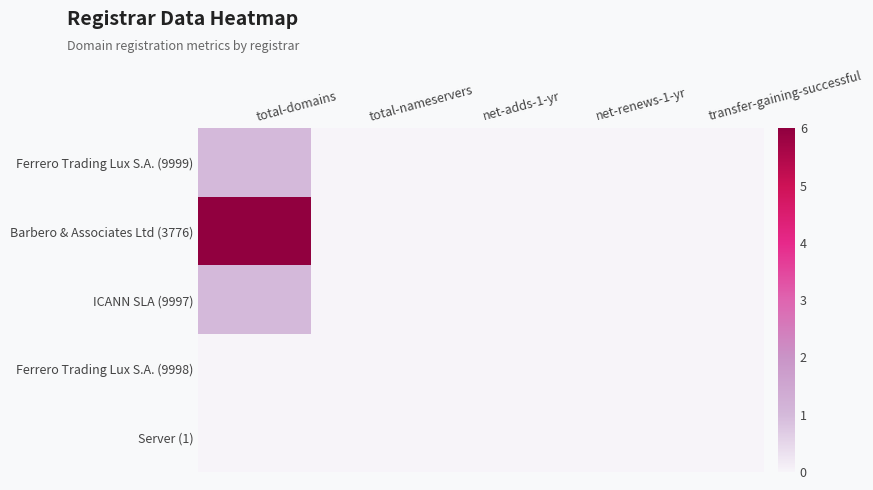

At which category is the sum across all series the highest?

total-domains